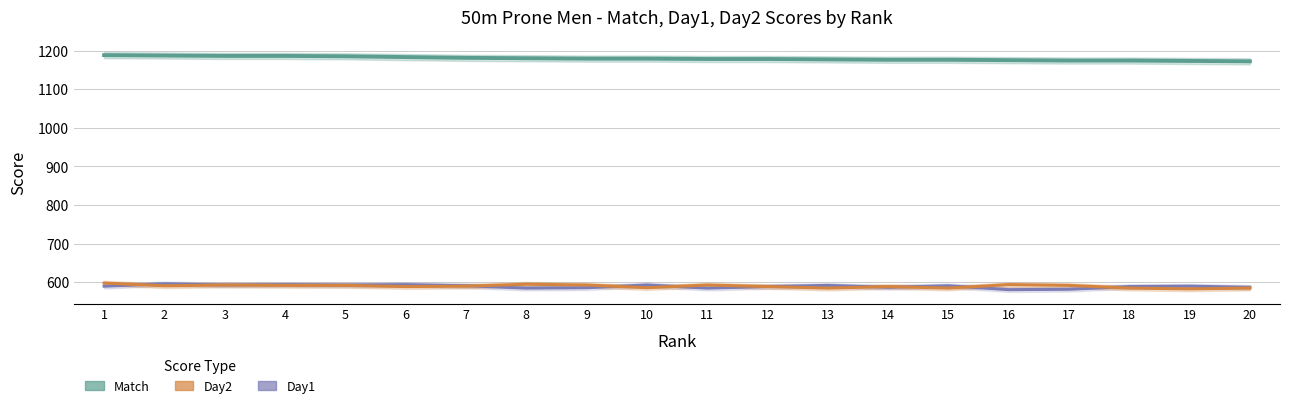

How many data points in Day1 are above 590?

9